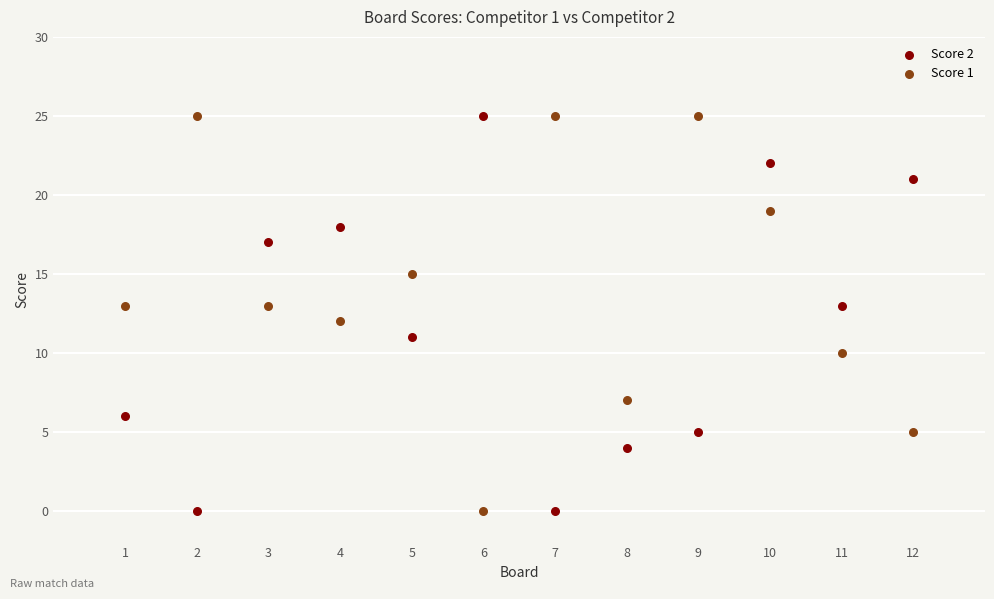

Across all data points, what is the range of Y values (max minus min)?

25